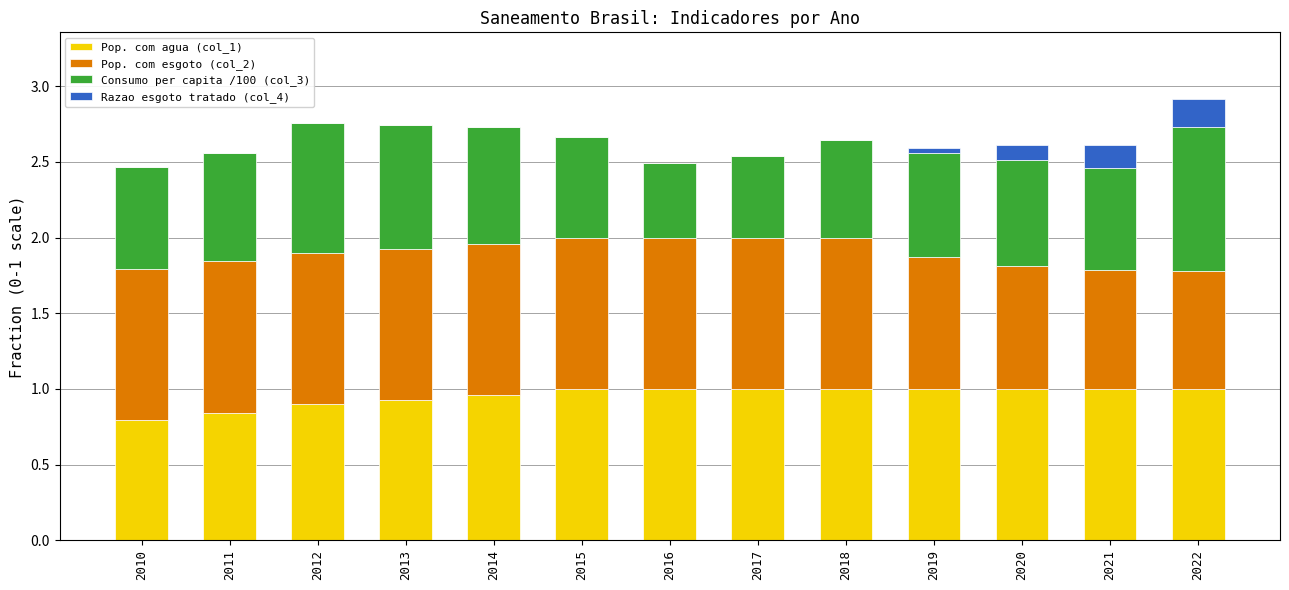

What is the total value across all series at 2018?

2.6